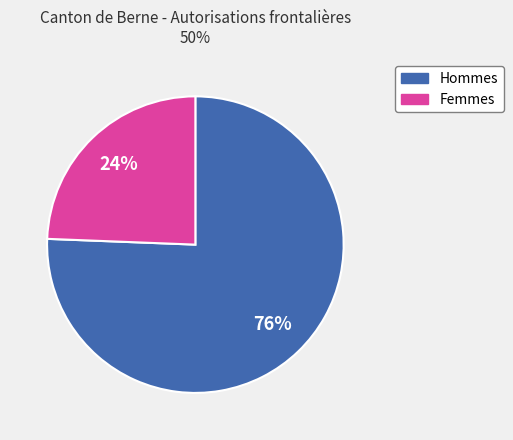

Does any single category account for the majority?

Yes